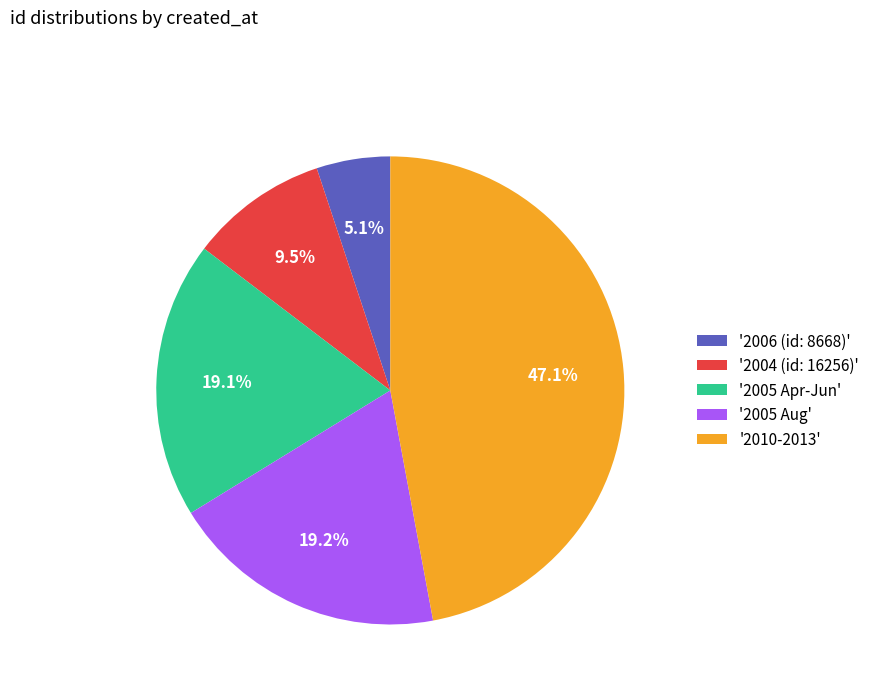

Which category has the biggest portion of the pie?

'2010-2013'